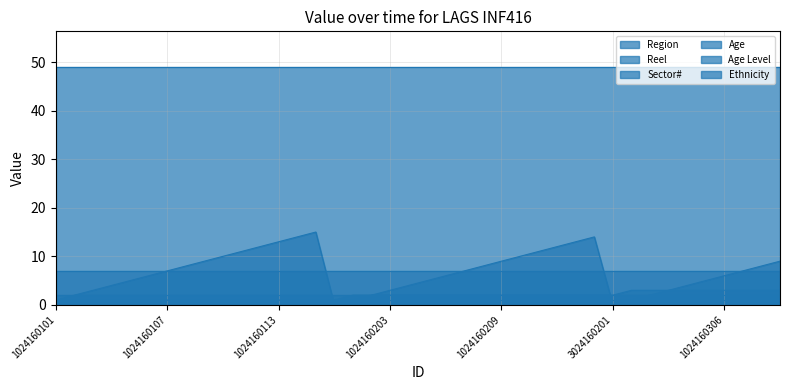

What is the greatest value displayed?

49